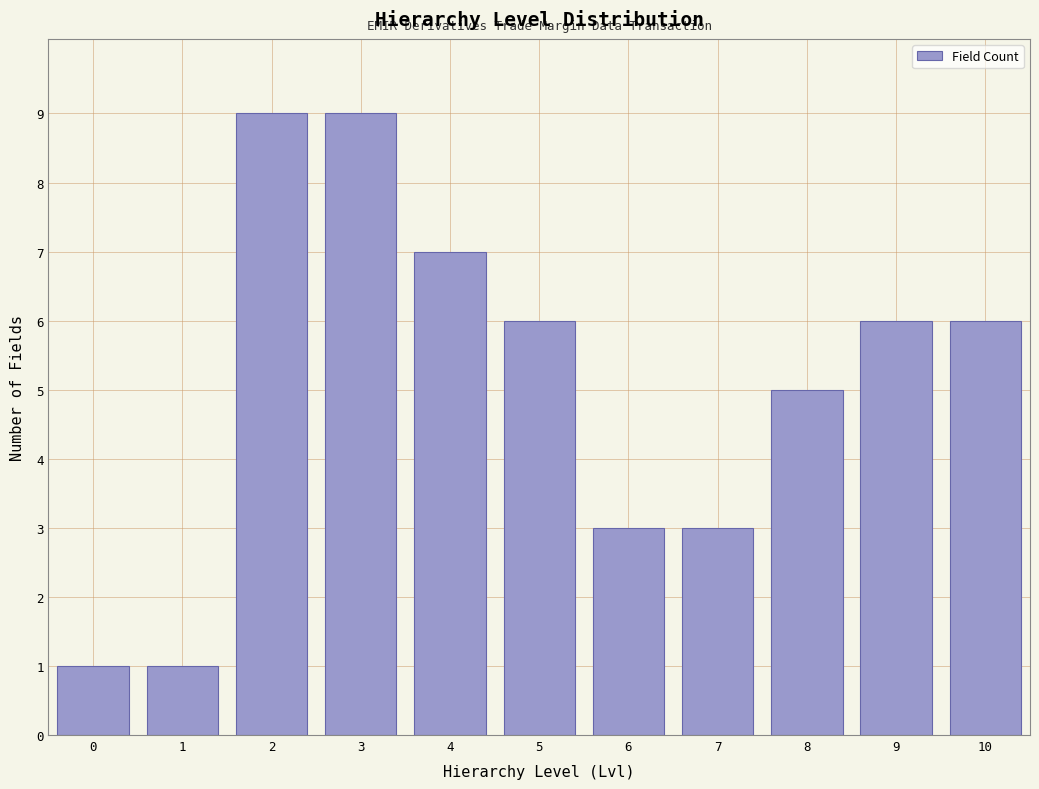

Reading left to right, extract all data points from this chart.

1	1	9	9	7	6	3	3	5	6	6